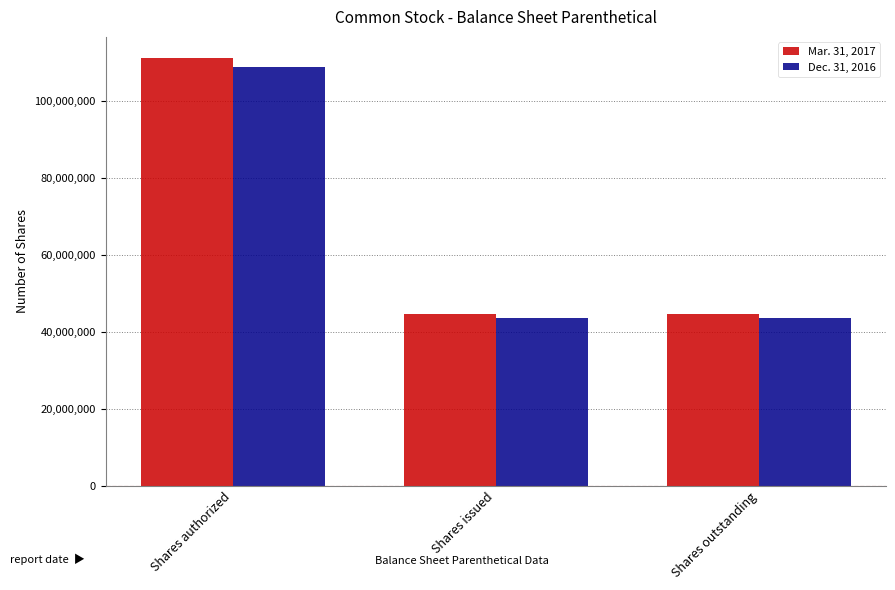

How many bars are there in each group?

2